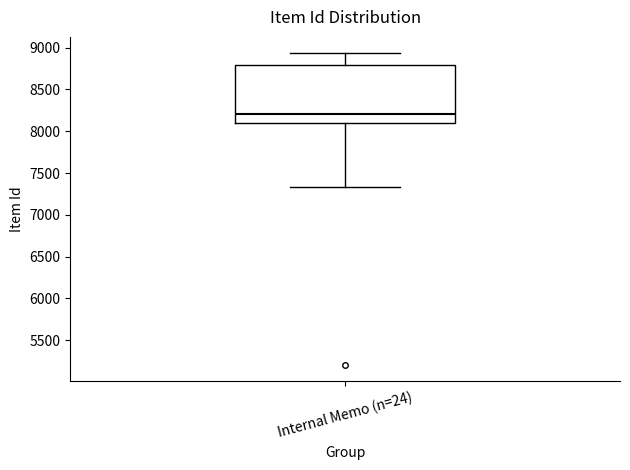

Read this box plot against the y-axis: the position of the median line, the range covered by the box, and the ends of both whiskers. The values are not printed on the chart, so give them approximately, as read against the axis.

median 8200, box 8100 to 8800, whiskers 7350 to 8950